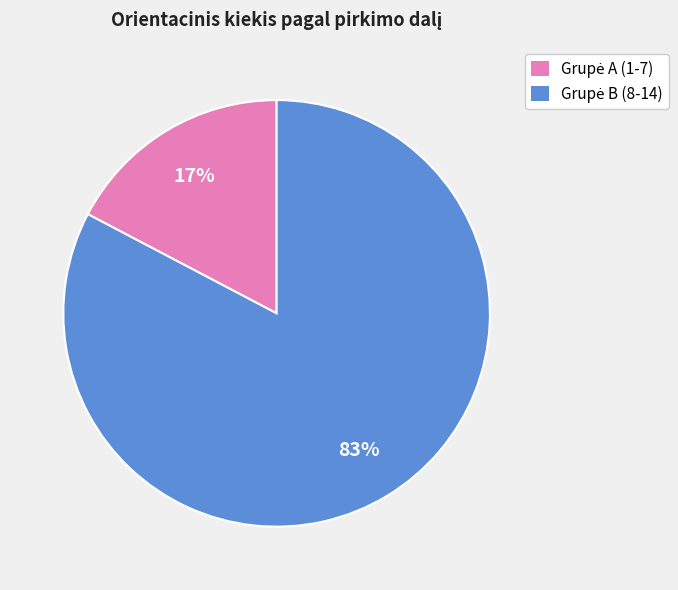

Is there any slice that represents more than half of the pie?

Yes